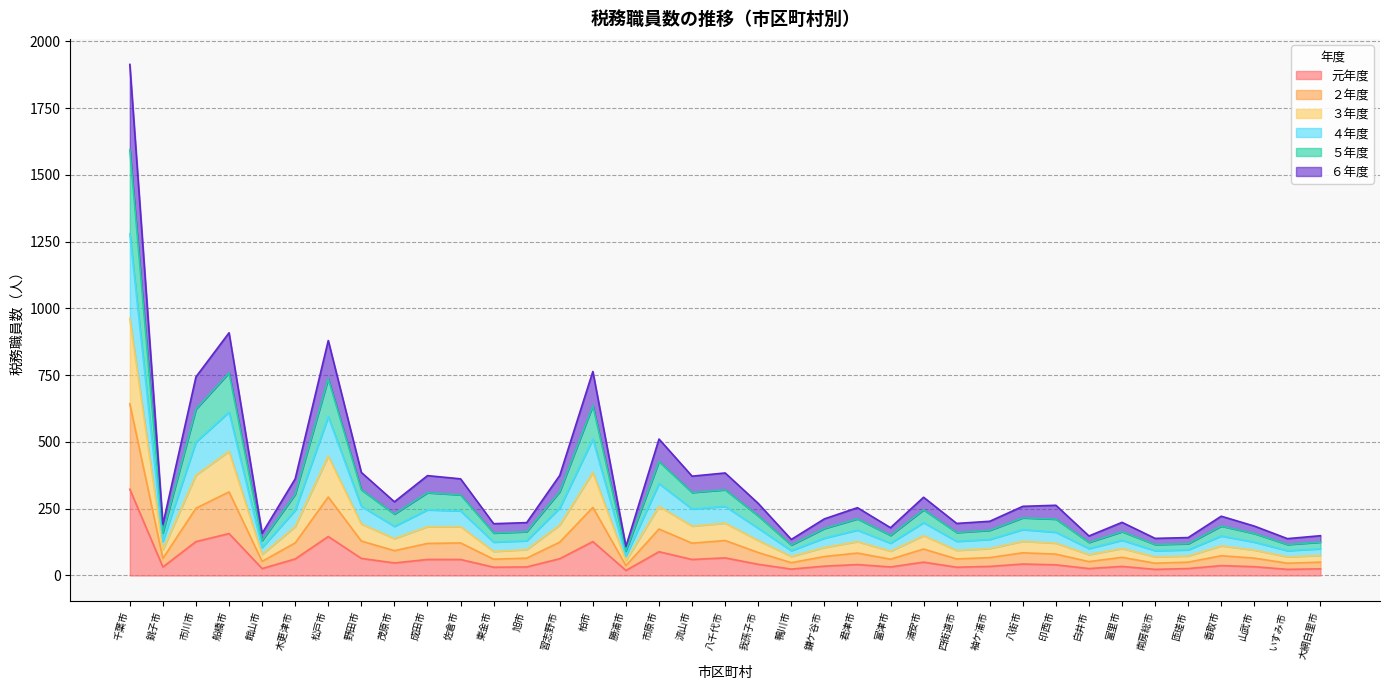

Which series has the largest total across all categories?

５年度